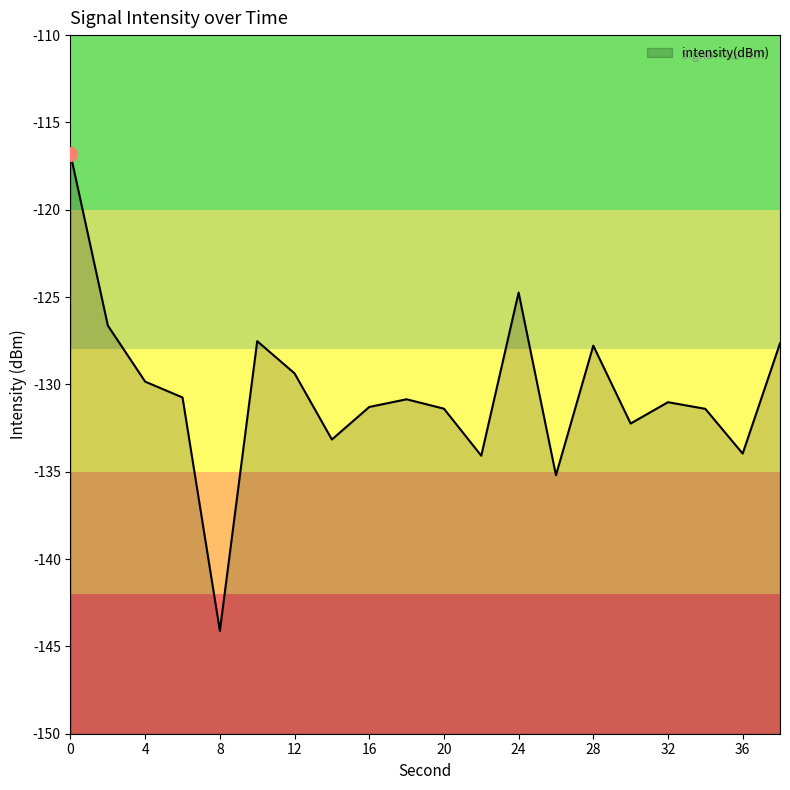

Which label corresponds to the smallest value in the chart?

8